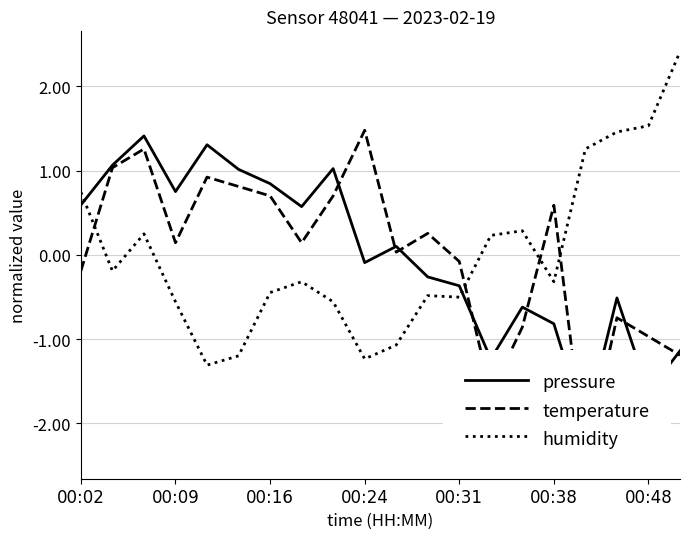

Where does the humidity series first go above 0?

00:02